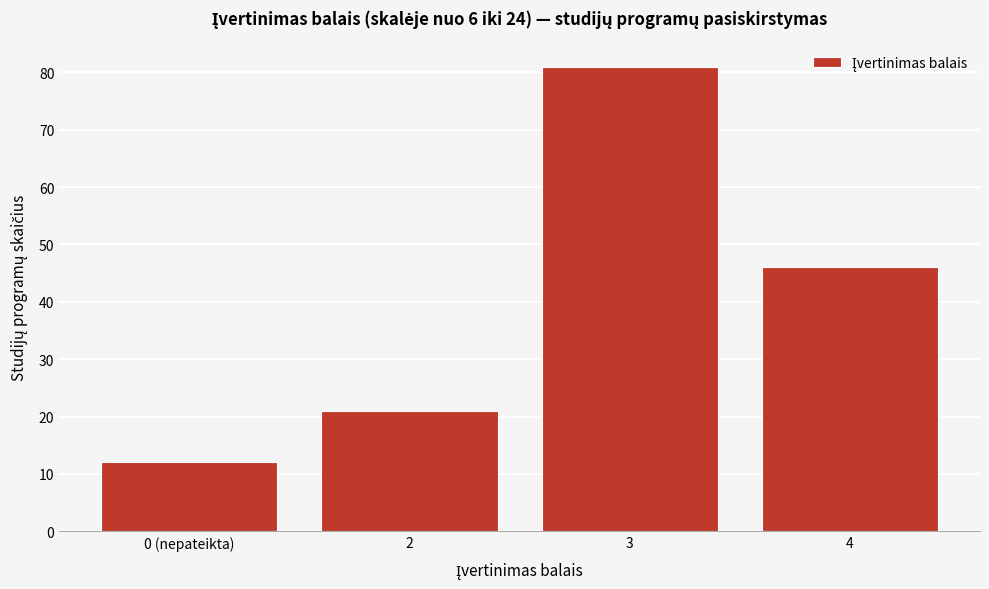

Reading left to right, list all the values displayed in this chart.

12	21	81	46